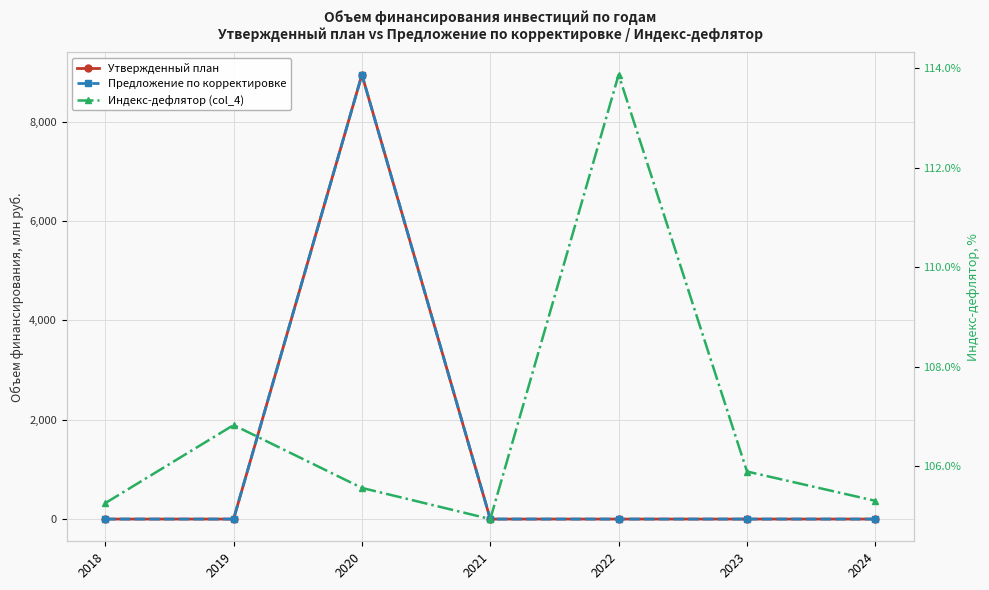

At which category is the sum across all series the highest?

2020